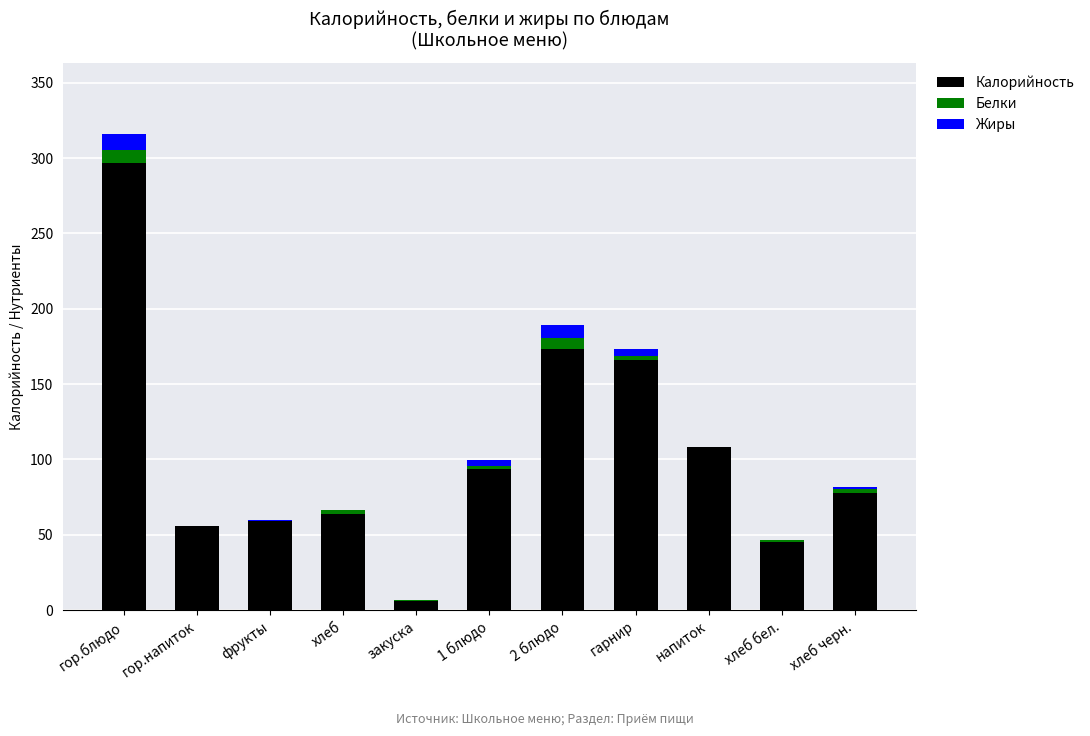

Where is Калорийность nearest to the value 151?

гарнир